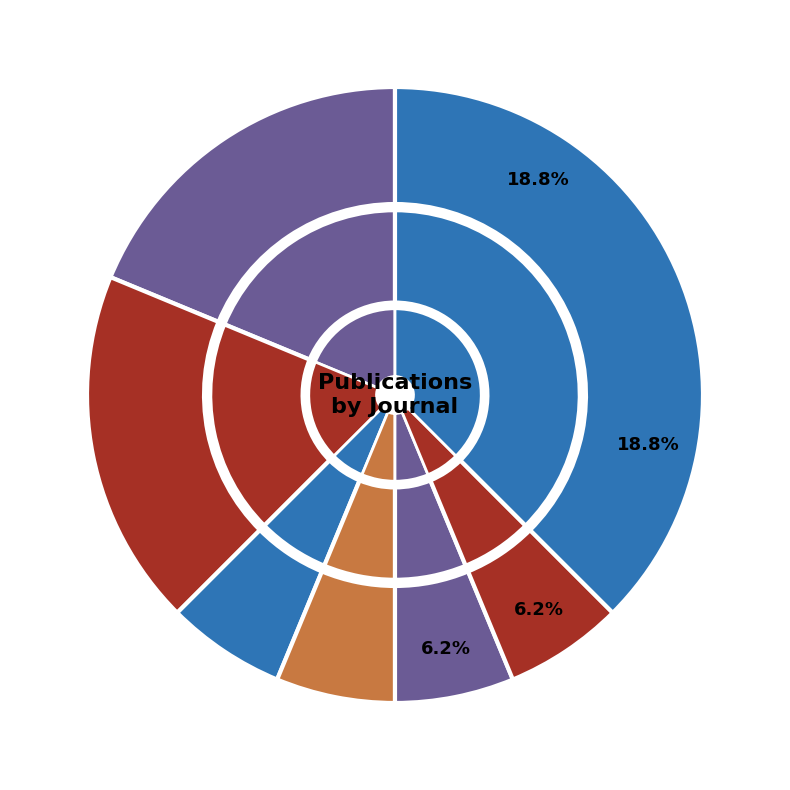

How many slices are in this pie chart?

7